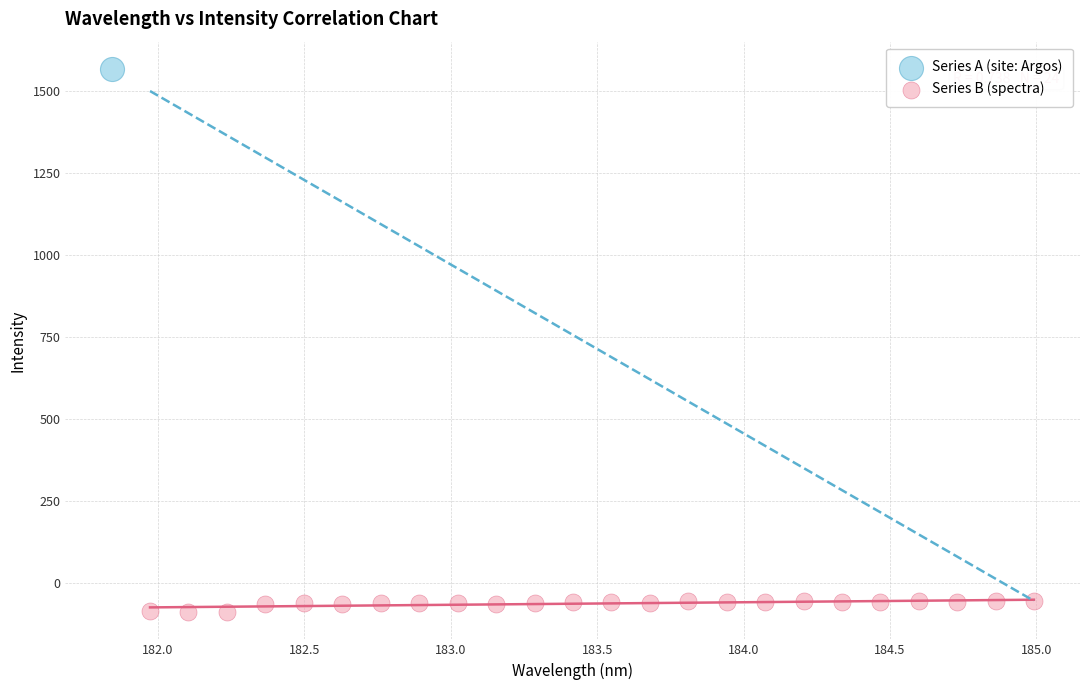

What are all the series names shown in the legend?

Series A (site: Argos), Series B (spectra)